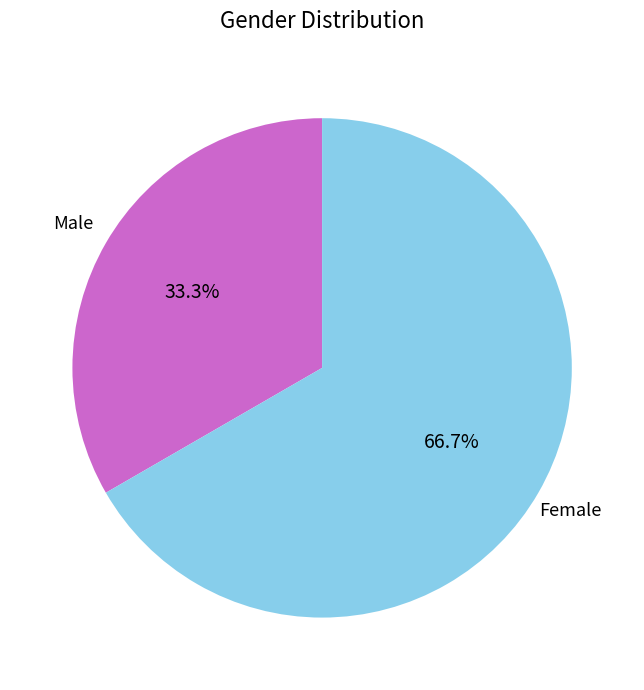

What is the ratio of the value at Female to the value at Male?

2.0